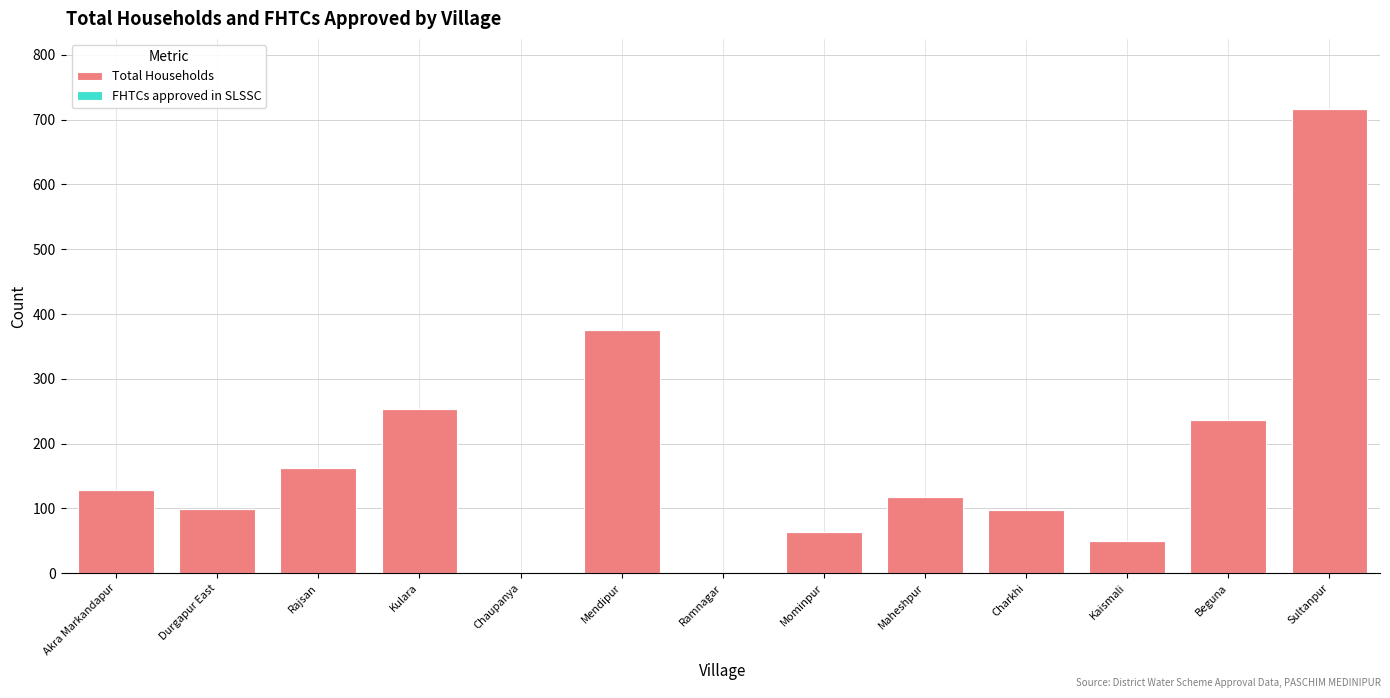

What is the greatest value displayed?

717